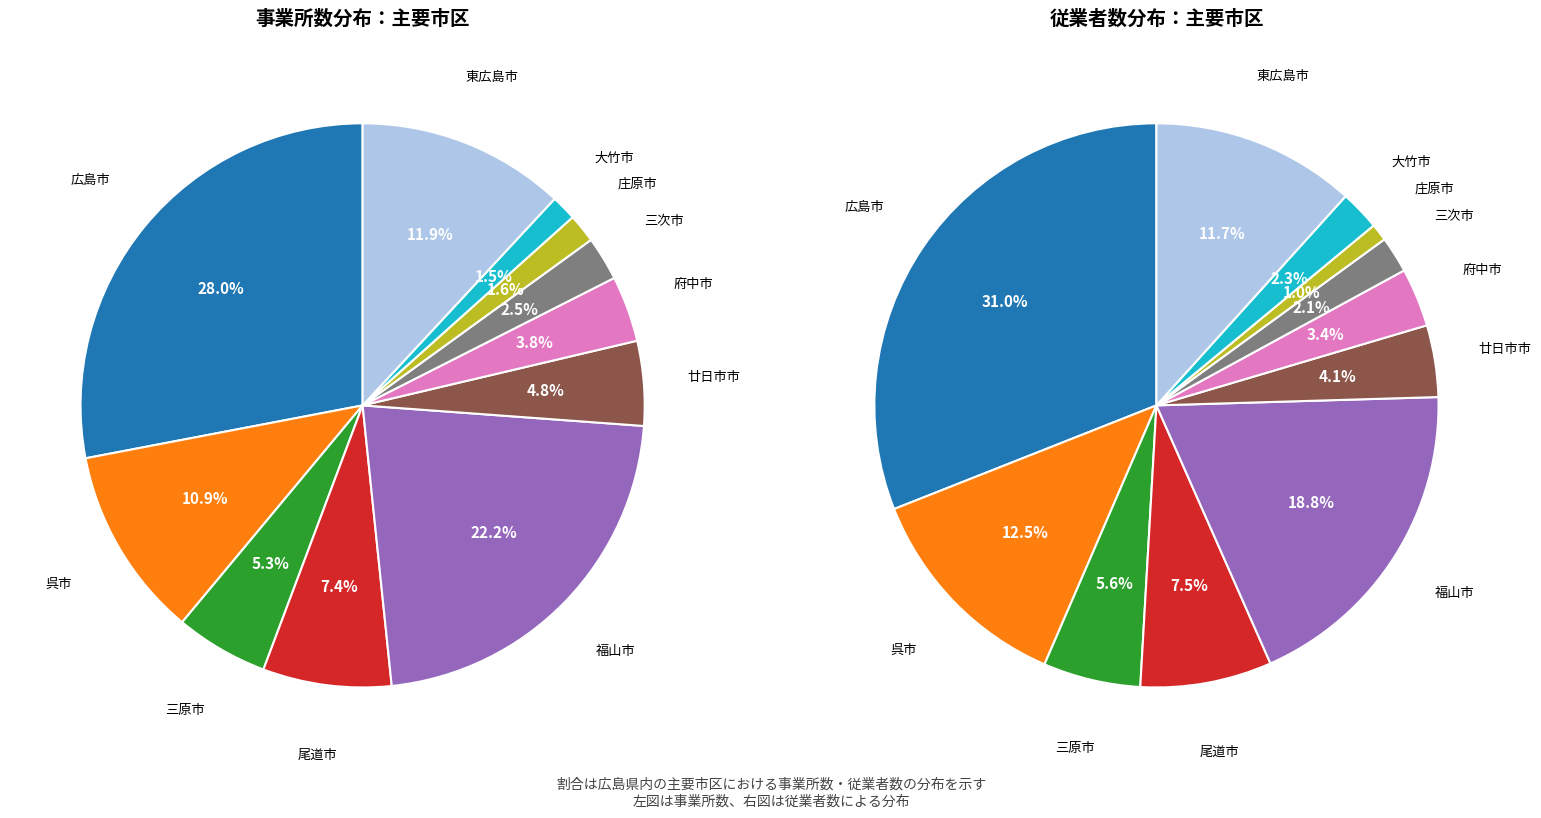

The 福山市 slice represents 14% of the pie. True or false?

False